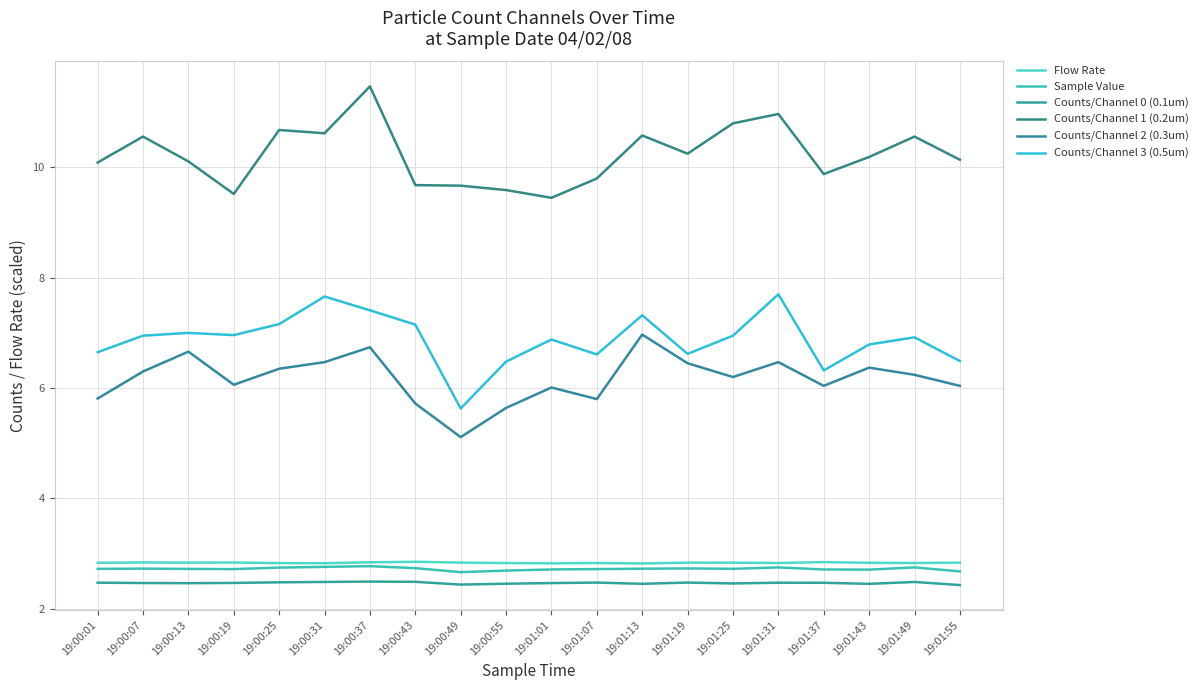

At how many categories does at least one series exceed 3?

20